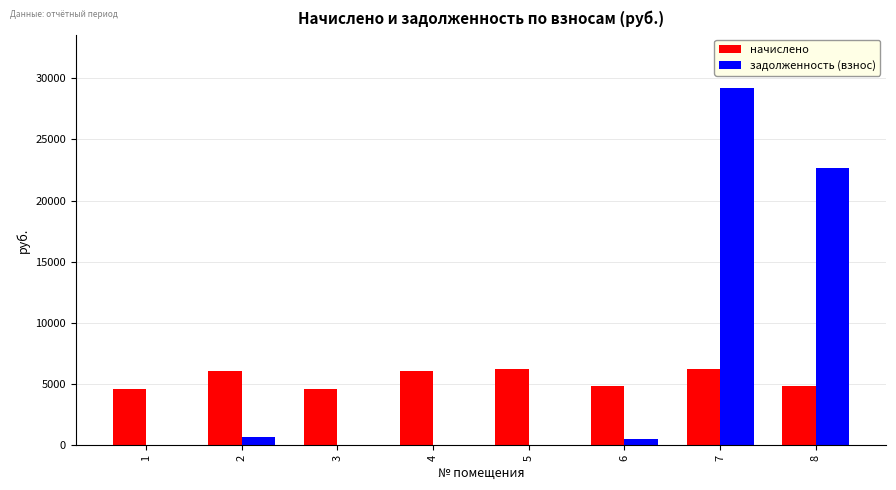

What is the total value across all series at 2?

6771.2